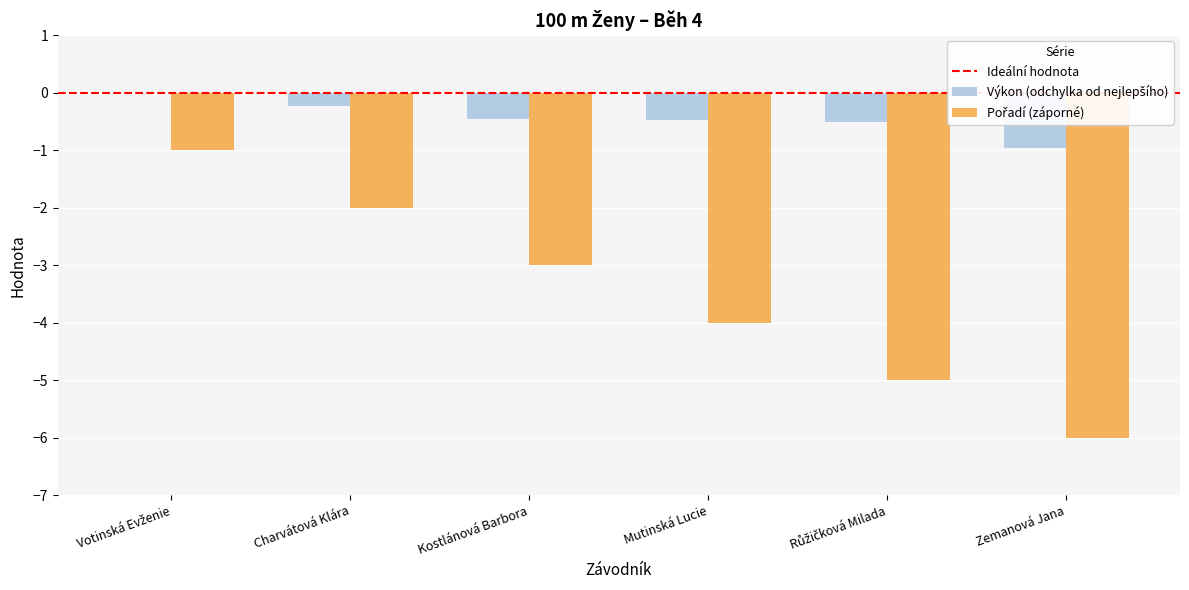

List the series in order of their overall mean, highest first.

Výkon, Pořadí